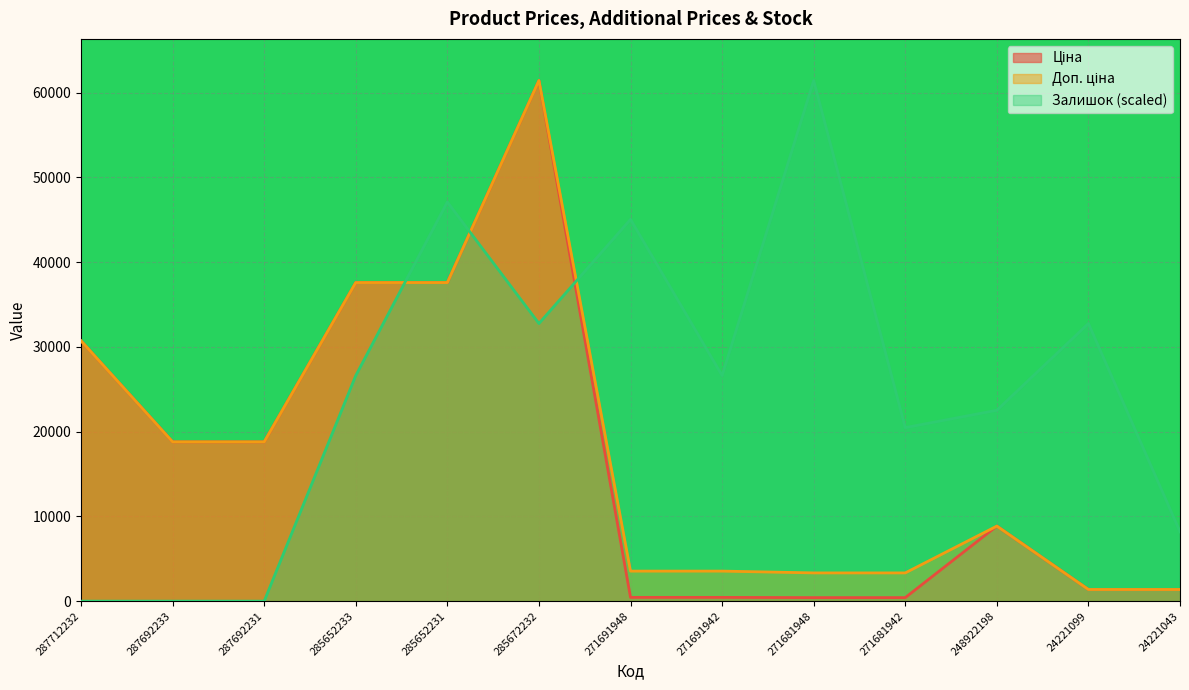

What is the sum of all Ціна values?

218259.2